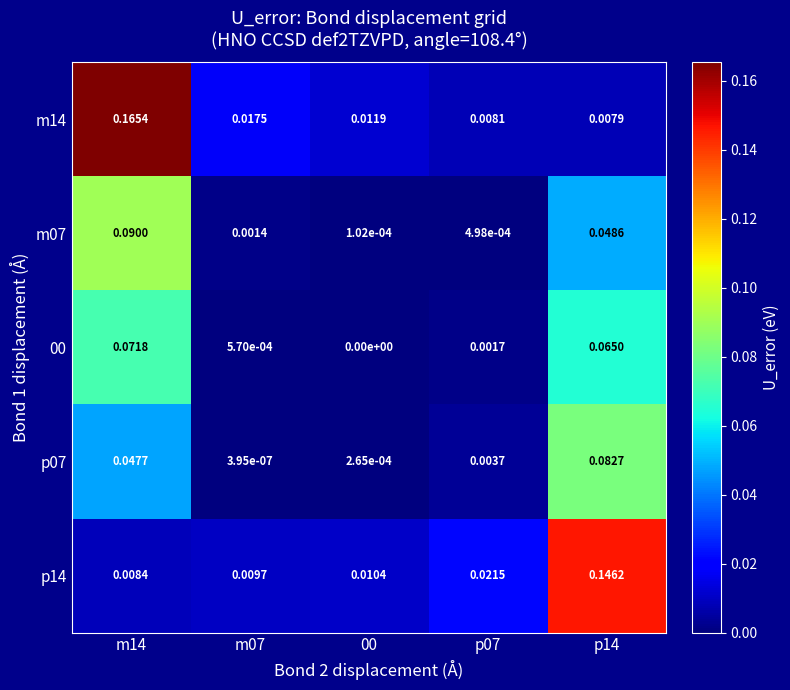

Which series has the largest total across all categories?

m14